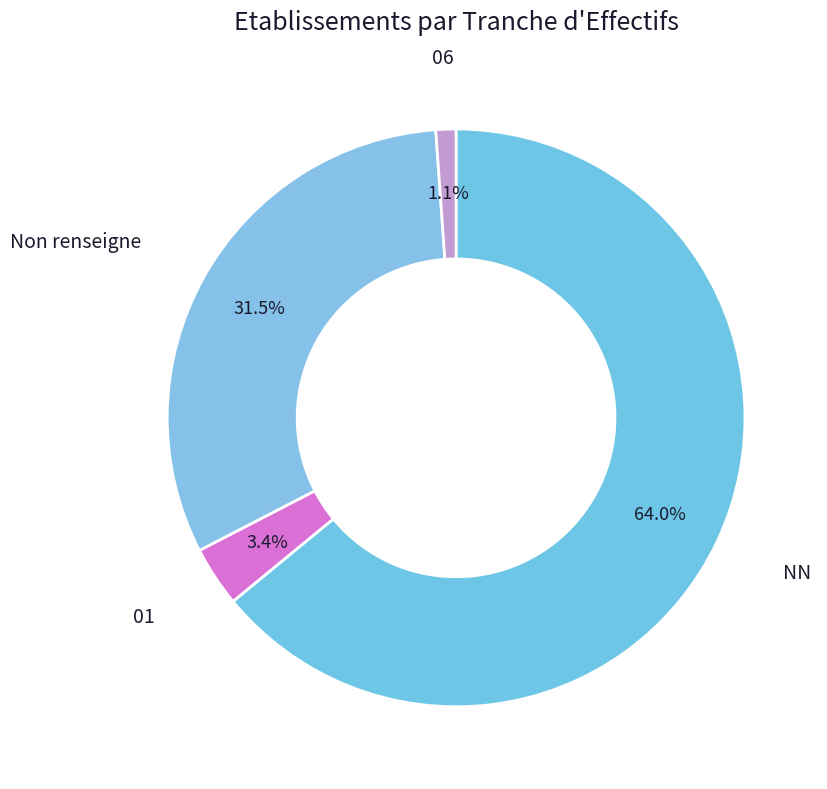

How many segments does this pie chart have?

4